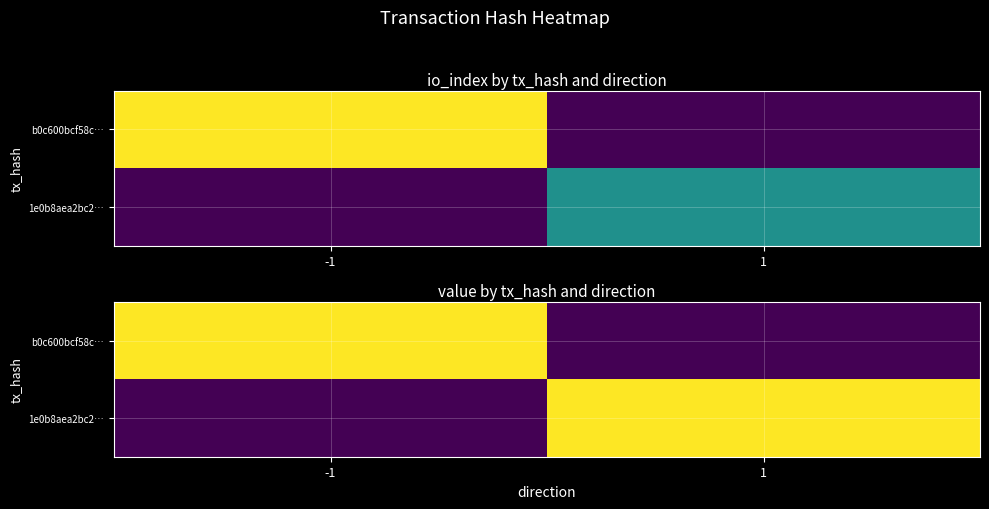

What is the difference between the b0c600bcf58c… values at 1 and -1?

0.1